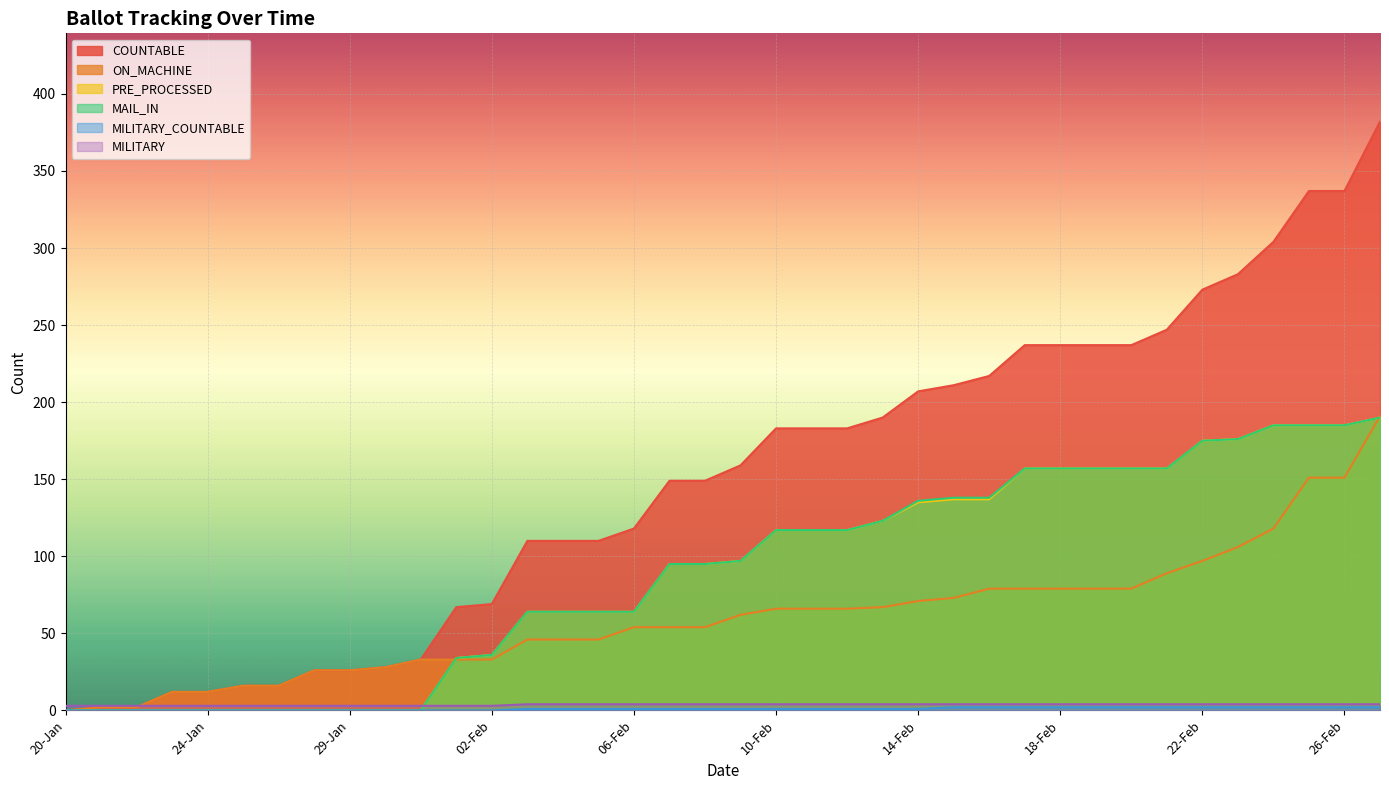

Reading right to left, what are all the values shown in this chart?

COUNTABLE: 27-Feb=382	26-Feb=337	25-Feb=337	24-Feb=304	23-Feb=283	22-Feb=273	21-Feb=247	20-Feb=237	19-Feb=237	18-Feb=237	17-Feb=237	16-Feb=217	15-Feb=211	14-Feb=207	13-Feb=190	12-Feb=183	11-Feb=183	10-Feb=183	09-Feb=159	08-Feb=149	07-Feb=149	06-Feb=118	05-Feb=110	04-Feb=110	03-Feb=110	02-Feb=69	01-Feb=67	31-Jan=33	30-Jan=28	29-Jan=26	27-Jan=26	26-Jan=16	25-Jan=16	24-Jan=12	23-Jan=12	22-Jan=2	21-Jan=2	20-Jan=0
ON_MACHINE: 27-Feb=191	26-Feb=151	25-Feb=151	24-Feb=118	23-Feb=106	22-Feb=97	21-Feb=89	20-Feb=79	19-Feb=79	18-Feb=79	17-Feb=79	16-Feb=79	15-Feb=73	14-Feb=71	13-Feb=67	12-Feb=66	11-Feb=66	10-Feb=66	09-Feb=62	08-Feb=54	07-Feb=54	06-Feb=54	05-Feb=46	04-Feb=46	03-Feb=46	02-Feb=33	01-Feb=33	31-Jan=33	30-Jan=28	29-Jan=26	27-Jan=26	26-Jan=16	25-Jan=16	24-Jan=12	23-Jan=12	22-Jan=2	21-Jan=2	20-Jan=0
PRE_PROCESSED: 27-Feb=190	26-Feb=185	25-Feb=185	24-Feb=185	23-Feb=176	22-Feb=175	21-Feb=157	20-Feb=157	19-Feb=157	18-Feb=157	17-Feb=157	16-Feb=137	15-Feb=137	14-Feb=135	13-Feb=123	12-Feb=117	11-Feb=117	10-Feb=117	09-Feb=97	08-Feb=95	07-Feb=95	06-Feb=64	05-Feb=64	04-Feb=64	03-Feb=64	02-Feb=36	01-Feb=34	31-Jan=0	30-Jan=0	29-Jan=0	27-Jan=0	26-Jan=0	25-Jan=0	24-Jan=0	23-Jan=0	22-Jan=0	21-Jan=0	20-Jan=0
MAIL_IN: 27-Feb=190	26-Feb=185	25-Feb=185	24-Feb=185	23-Feb=176	22-Feb=175	21-Feb=157	20-Feb=157	19-Feb=157	18-Feb=157	17-Feb=157	16-Feb=138	15-Feb=138	14-Feb=136	13-Feb=123	12-Feb=117	11-Feb=117	10-Feb=117	09-Feb=97	08-Feb=95	07-Feb=95	06-Feb=64	05-Feb=64	04-Feb=64	03-Feb=64	02-Feb=36	01-Feb=34	31-Jan=0	30-Jan=0	29-Jan=0	27-Jan=0	26-Jan=0	25-Jan=0	24-Jan=0	23-Jan=0	22-Jan=0	21-Jan=0	20-Jan=0
MILITARY_COUNTABLE: 27-Feb=2	26-Feb=2	25-Feb=2	24-Feb=2	23-Feb=2	22-Feb=2	21-Feb=2	20-Feb=2	19-Feb=2	18-Feb=2	17-Feb=2	16-Feb=2	15-Feb=2	14-Feb=1	13-Feb=1	12-Feb=1	11-Feb=1	10-Feb=1	09-Feb=1	08-Feb=1	07-Feb=1	06-Feb=1	05-Feb=1	04-Feb=1	03-Feb=1	02-Feb=0	01-Feb=0	31-Jan=0	30-Jan=0	29-Jan=0	27-Jan=0	26-Jan=0	25-Jan=0	24-Jan=0	23-Jan=0	22-Jan=0	21-Jan=0	20-Jan=0
MILITARY: 27-Feb=4	26-Feb=4	25-Feb=4	24-Feb=4	23-Feb=4	22-Feb=4	21-Feb=4	20-Feb=4	19-Feb=4	18-Feb=4	17-Feb=4	16-Feb=4	15-Feb=4	14-Feb=4	13-Feb=4	12-Feb=4	11-Feb=4	10-Feb=4	09-Feb=4	08-Feb=4	07-Feb=4	06-Feb=4	05-Feb=4	04-Feb=4	03-Feb=4	02-Feb=3	01-Feb=3	31-Jan=3	30-Jan=3	29-Jan=3	27-Jan=3	26-Jan=3	25-Jan=3	24-Jan=3	23-Jan=3	22-Jan=3	21-Jan=3	20-Jan=3